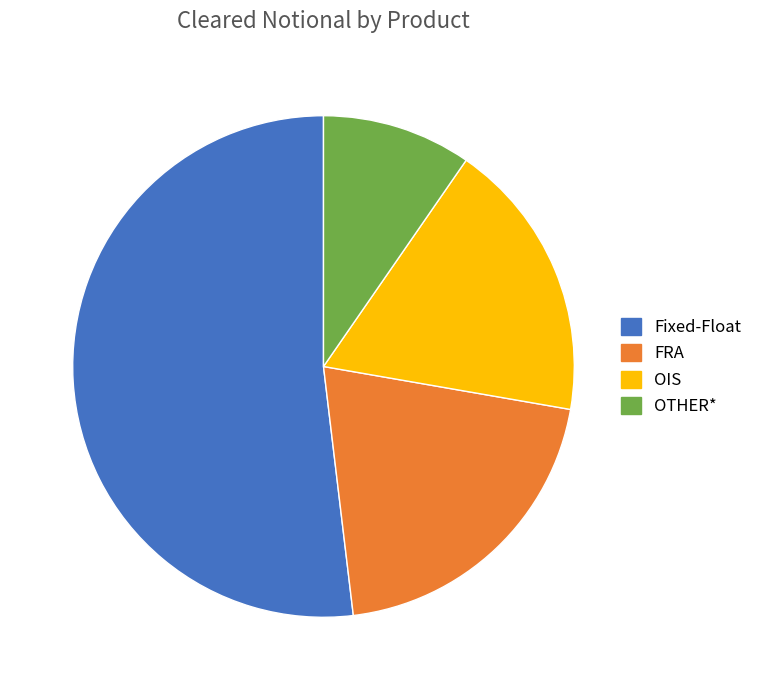

Which category has the smallest portion of the pie?

OTHER*